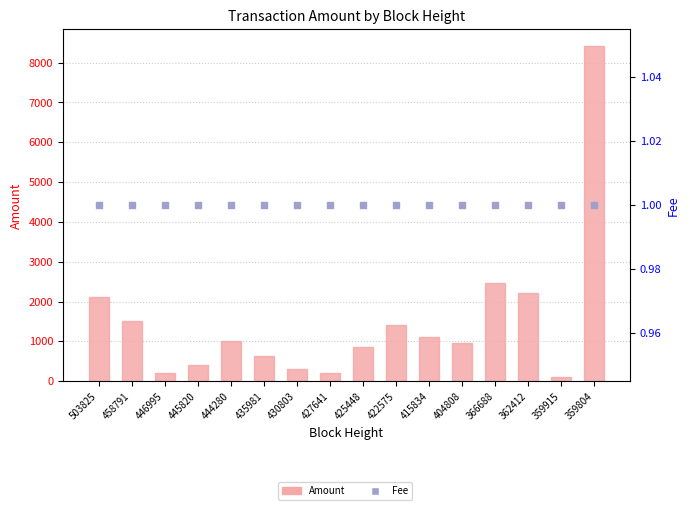

Which series has the largest Y range (max minus min)?

Amount